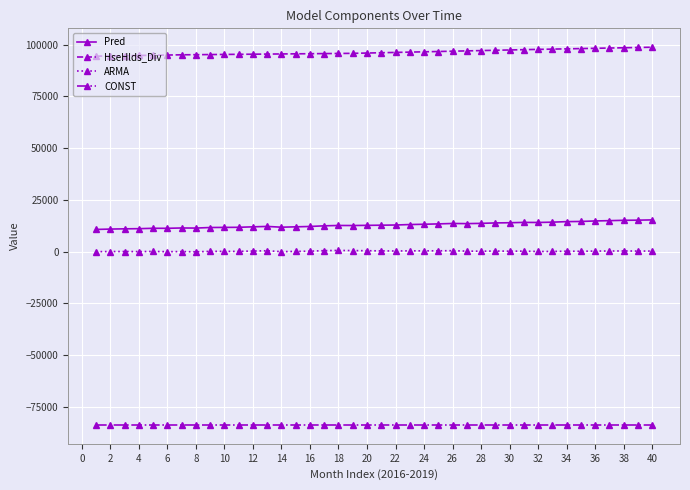

At how many categories does at least one series exceed 48094?

40